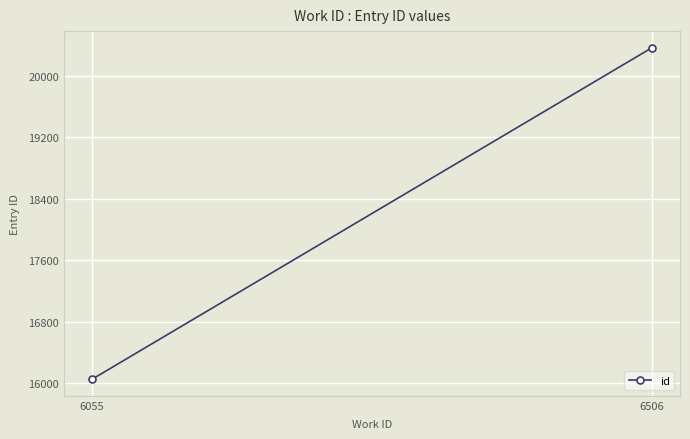

What is the difference between the maximum and minimum values?

4320